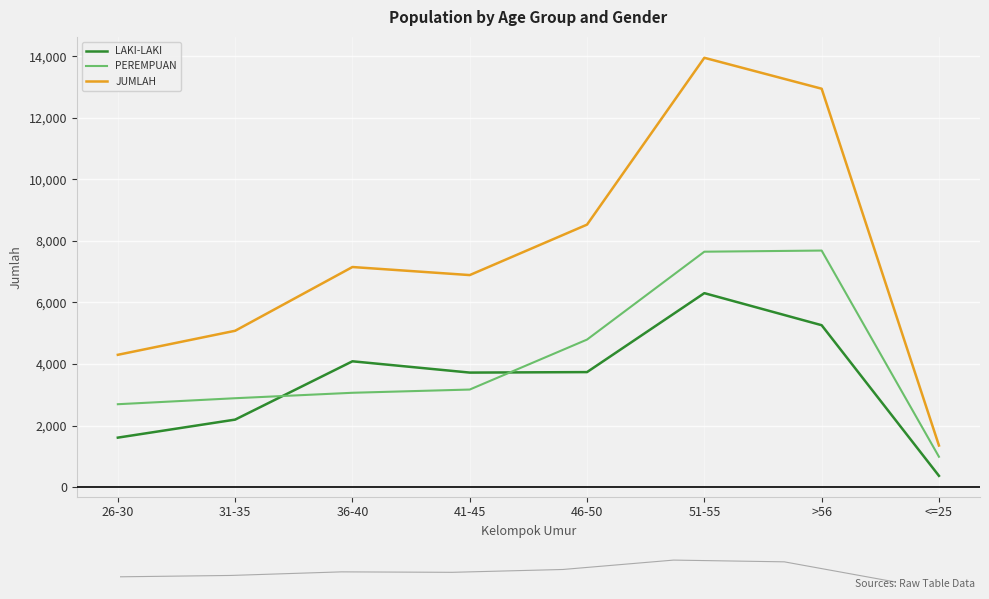

Reading left to right, extract all data points from this chart.

LAKI-LAKI: 1606	2192	4087	3720	3736	6302	5260	365
PEREMPUAN: 2692	2887	3064	3169	4793	7649	7686	985
JUMLAH: 4298	5079	7151	6889	8529	13951	12946	1350